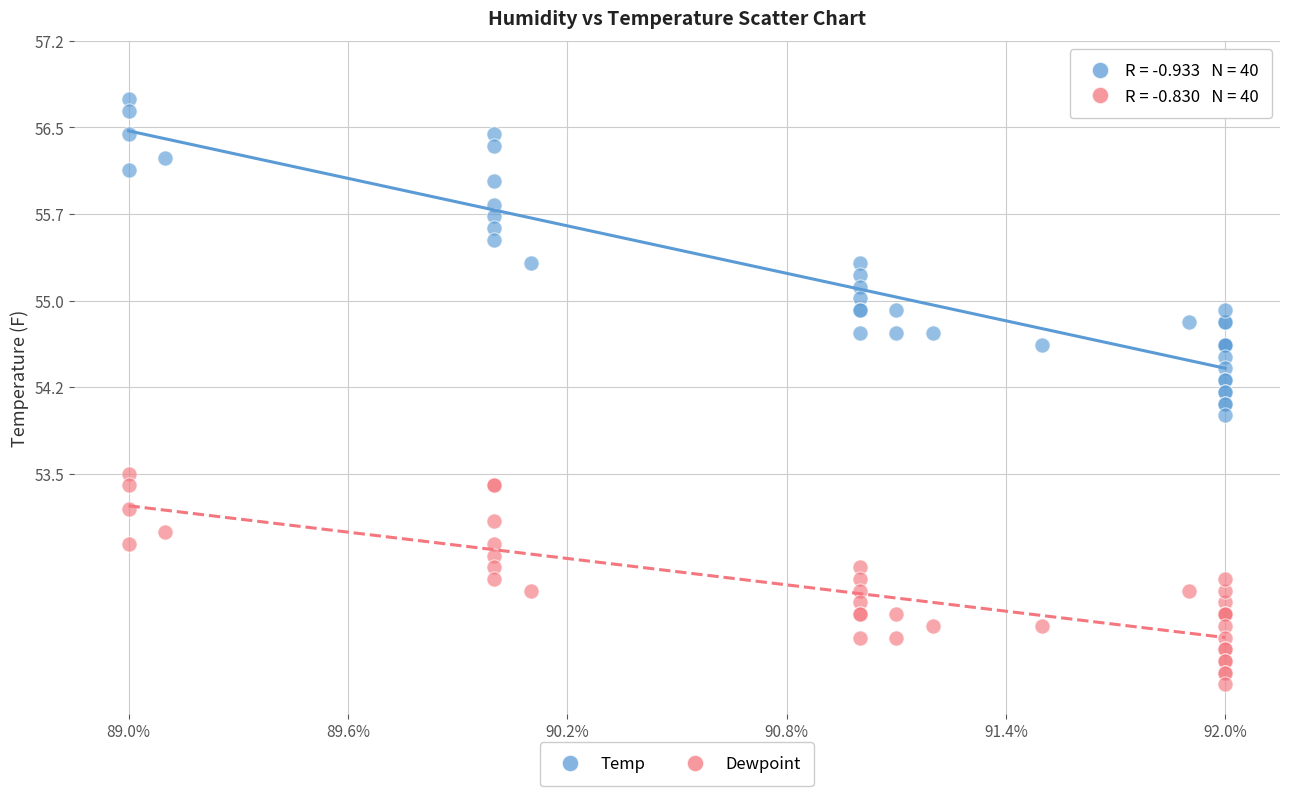

Which series contains the highest Y value?

Temp